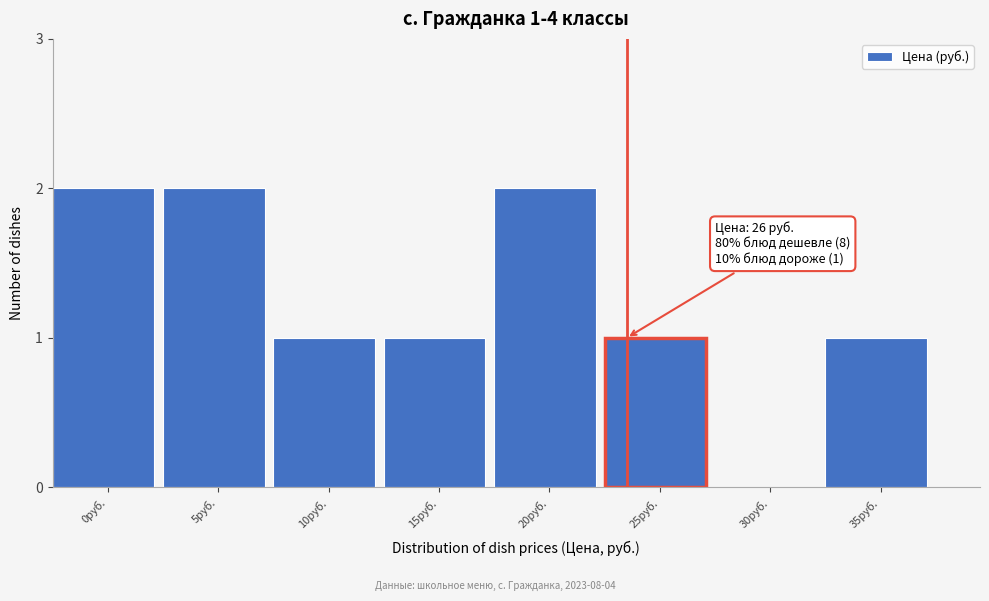

Reading left to right, what are all the values shown in this chart?

0руб.=2	5руб.=2	10руб.=1	15руб.=1	20руб.=2	25руб.=1	30руб.=0	35руб.=1